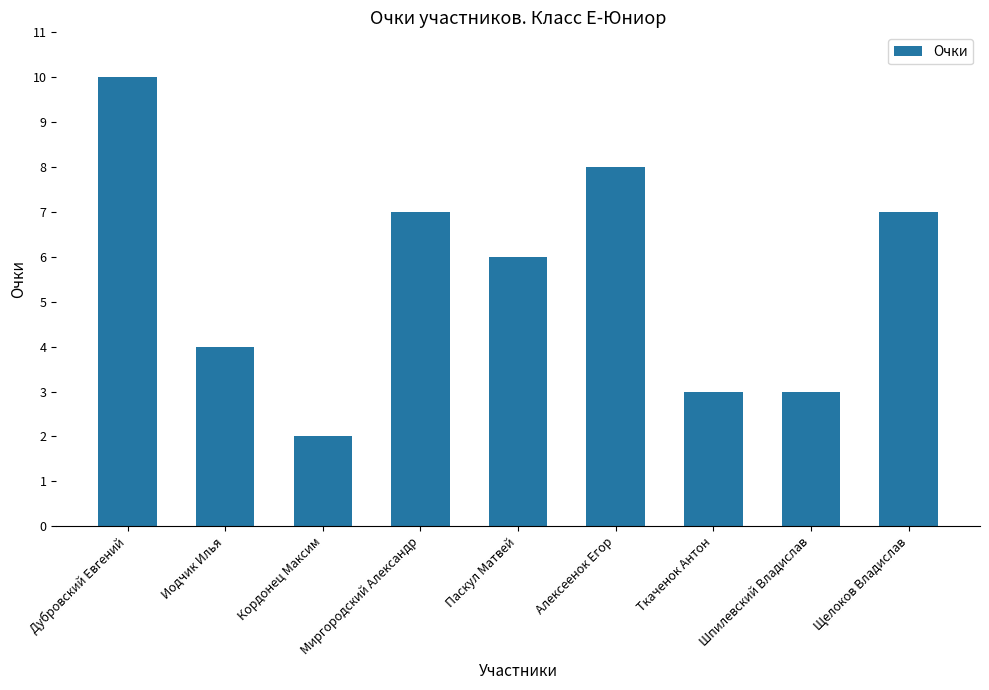

Is it true that the value at Иодчик Илья is 1?

False